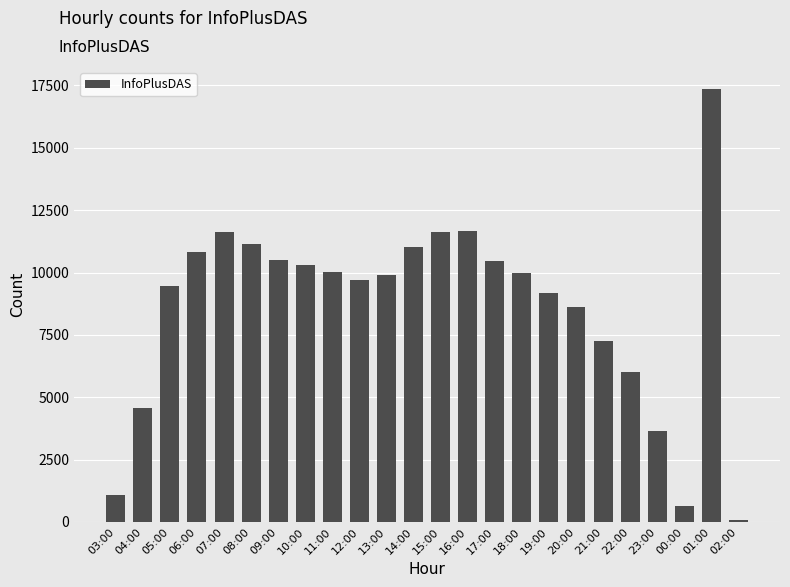

Between 07:00 and 04:00, which is larger?

07:00